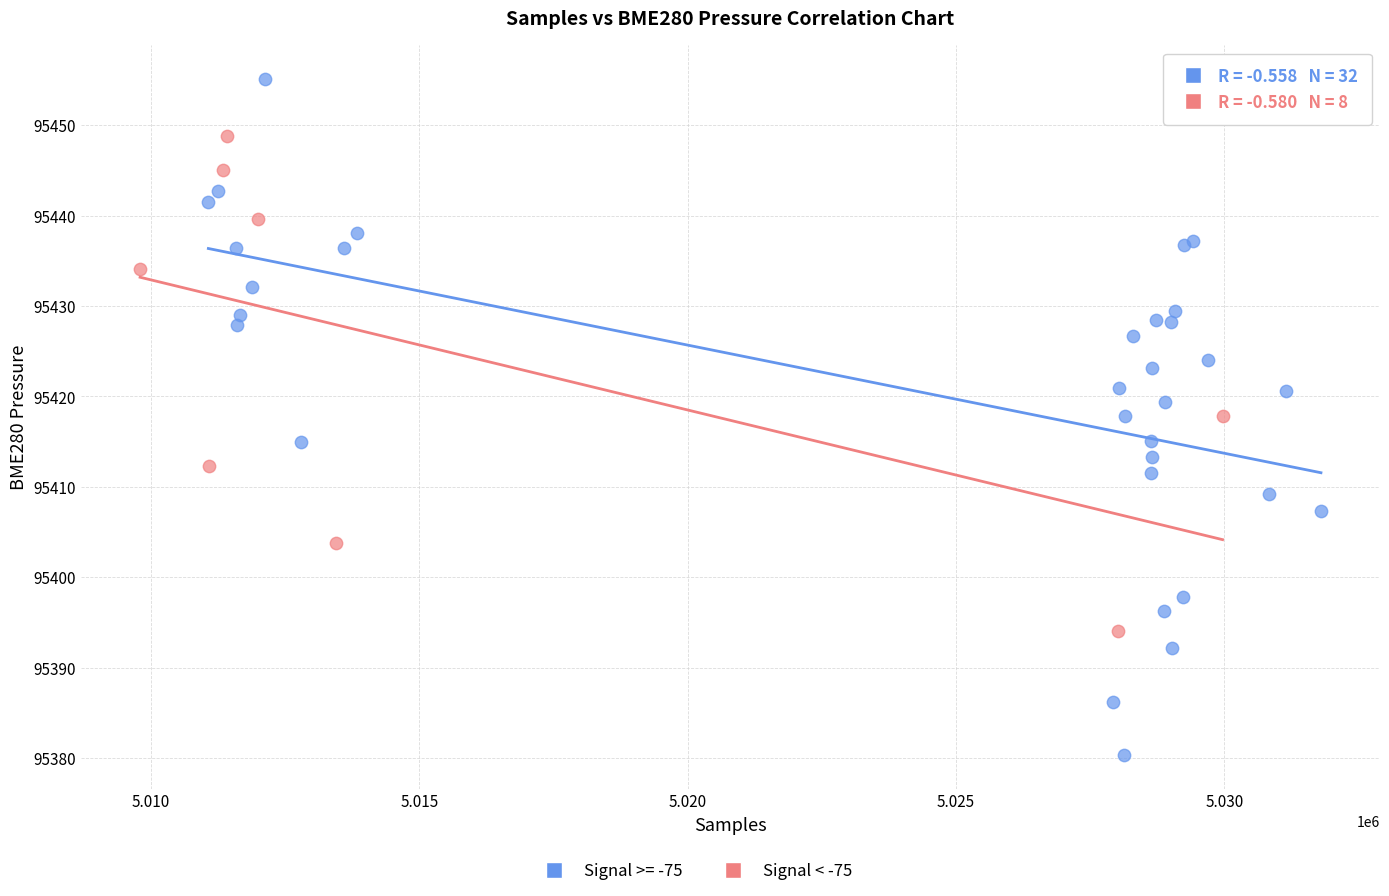

Which series reaches the maximum Y coordinate?

Signal >= -75